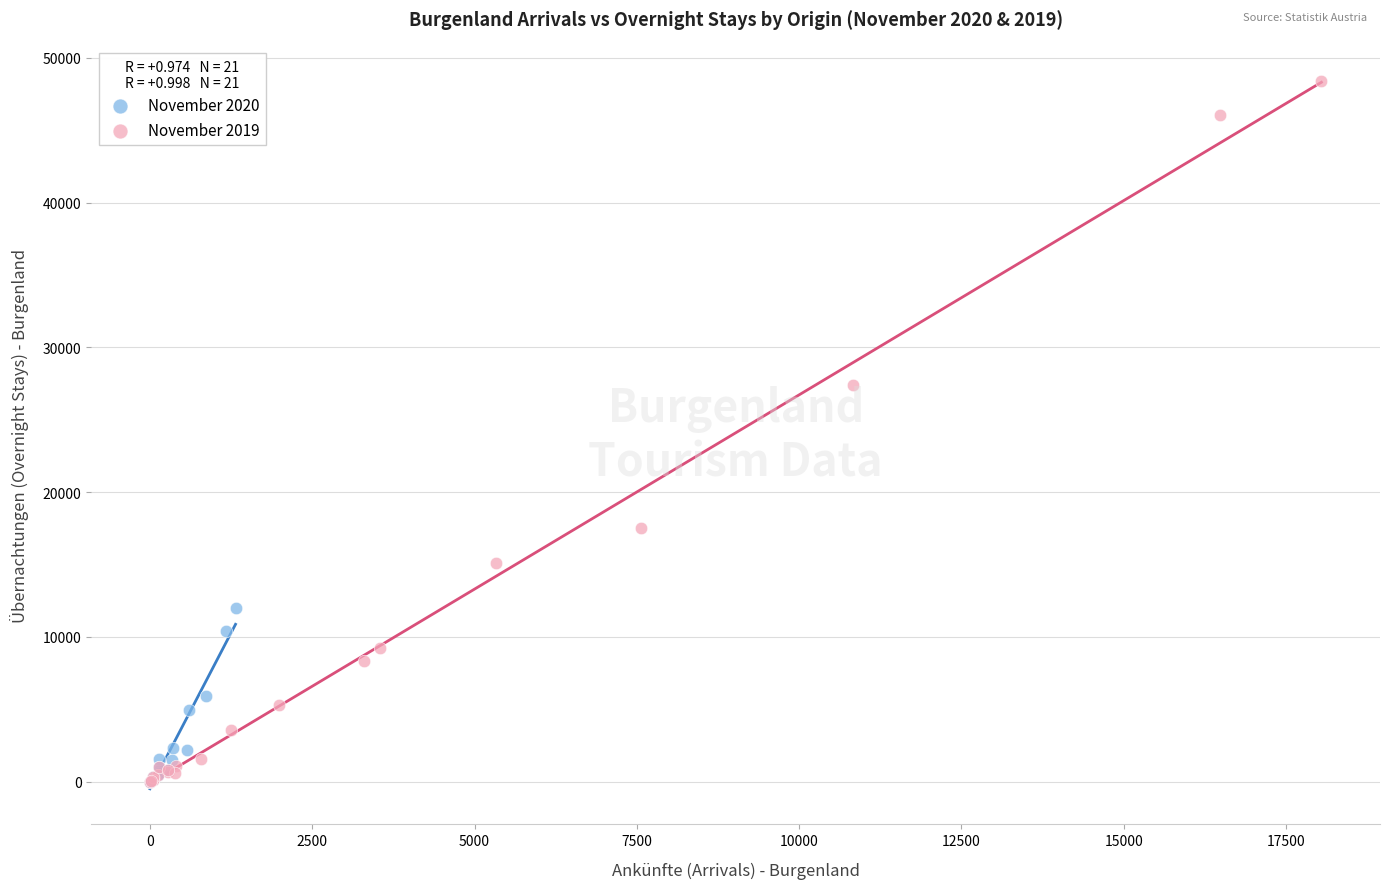

Which series has the widest spread of Y values?

November 2019